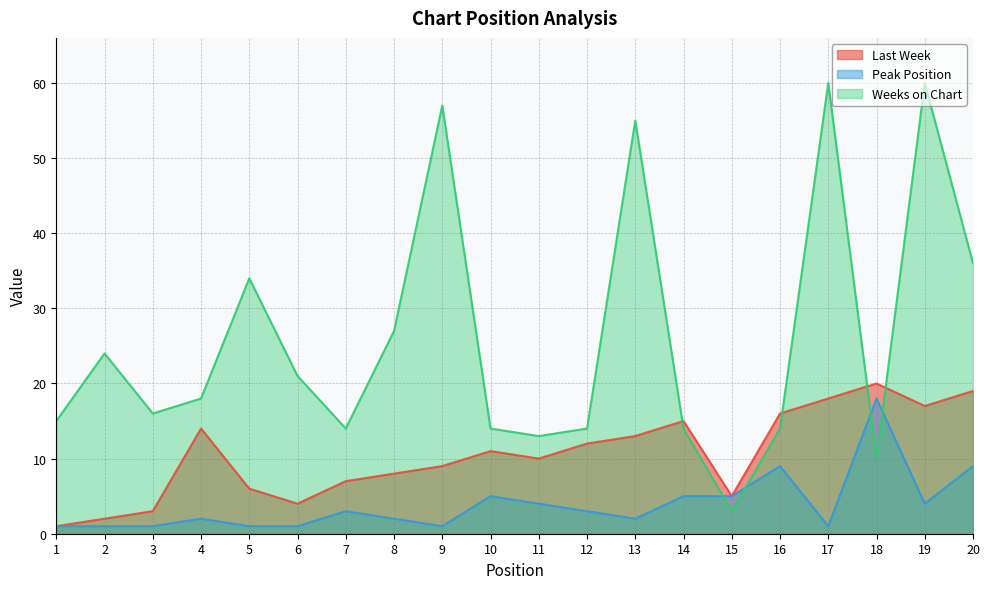

Which series has the largest range (max minus min)?

Weeks on Chart